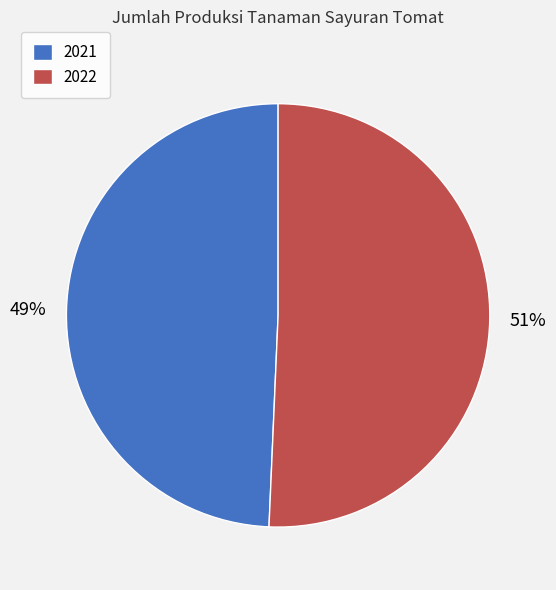

Combined, do 2021 and 2022 account for over 50%?

Yes